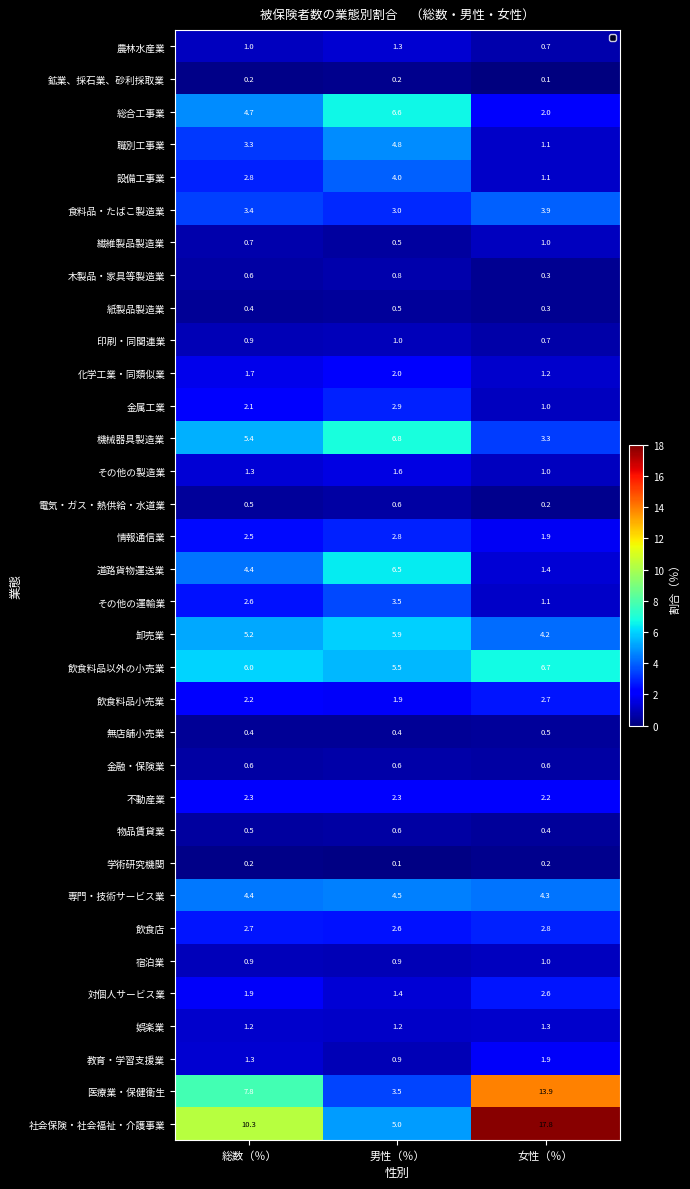

Which label corresponds to the largest value in the chart?

女性（％）